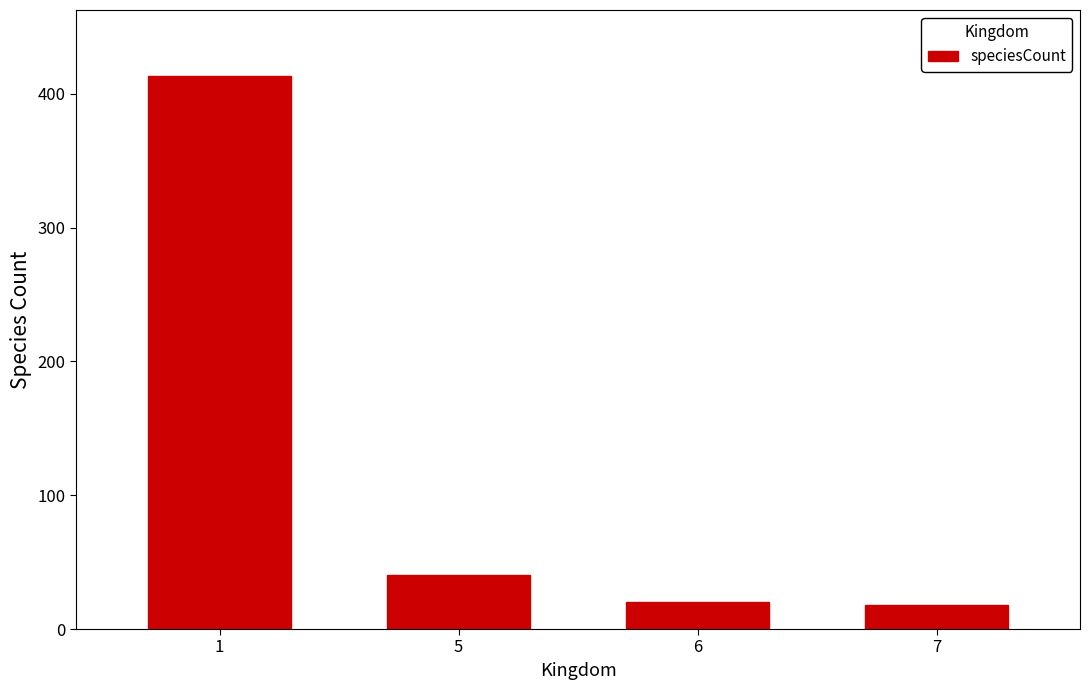

The value at 5 is 40. True or false?

True